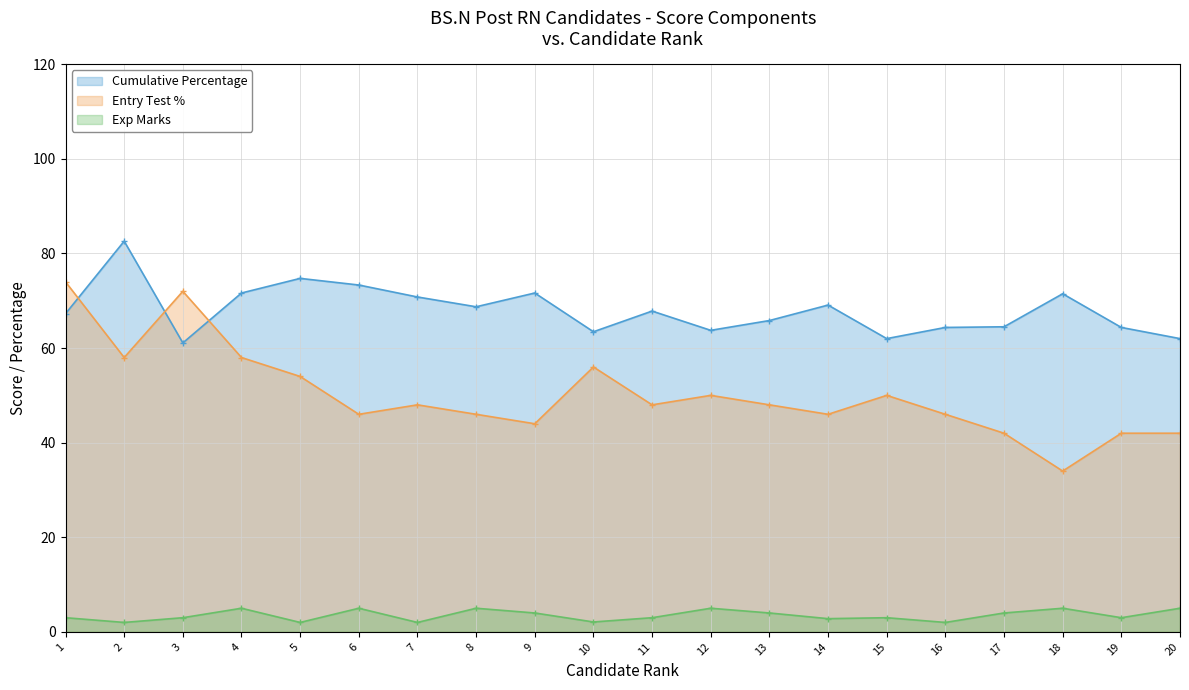

Where is the first local maximum for Exp Marks?

4